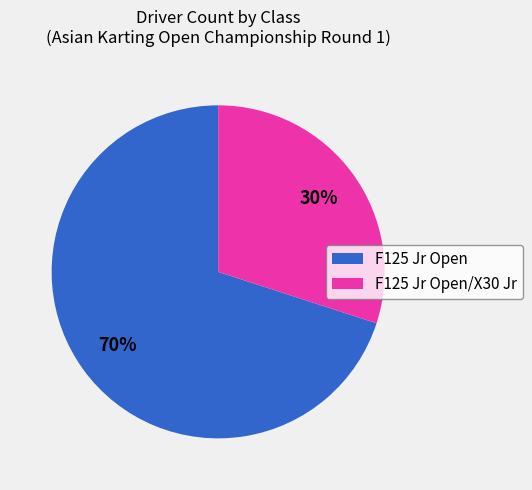

The F125 Jr Open slice represents 70% of the pie. True or false?

True